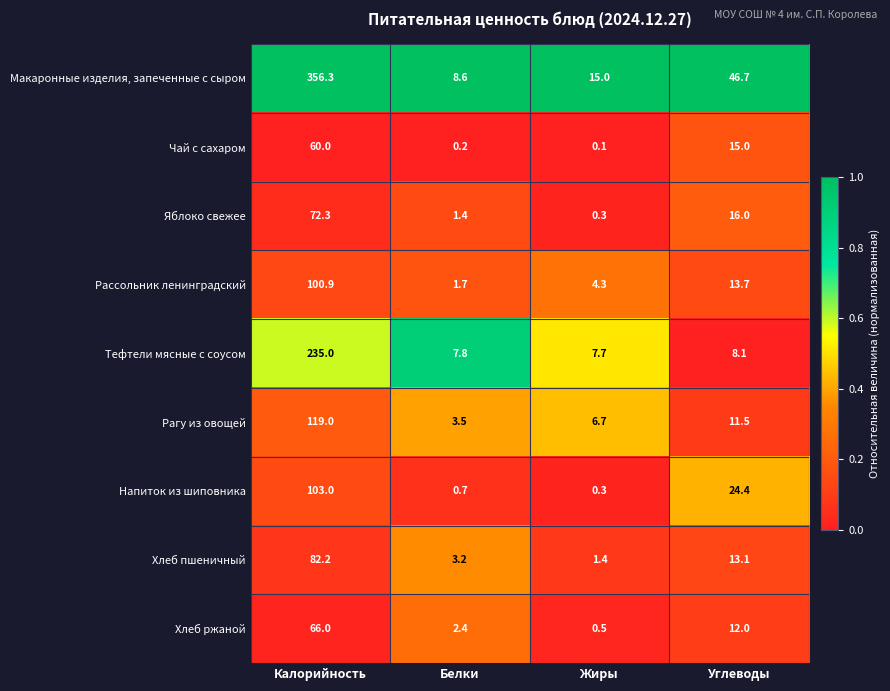

At which category does the chart reach its minimum across all series?

Жиры